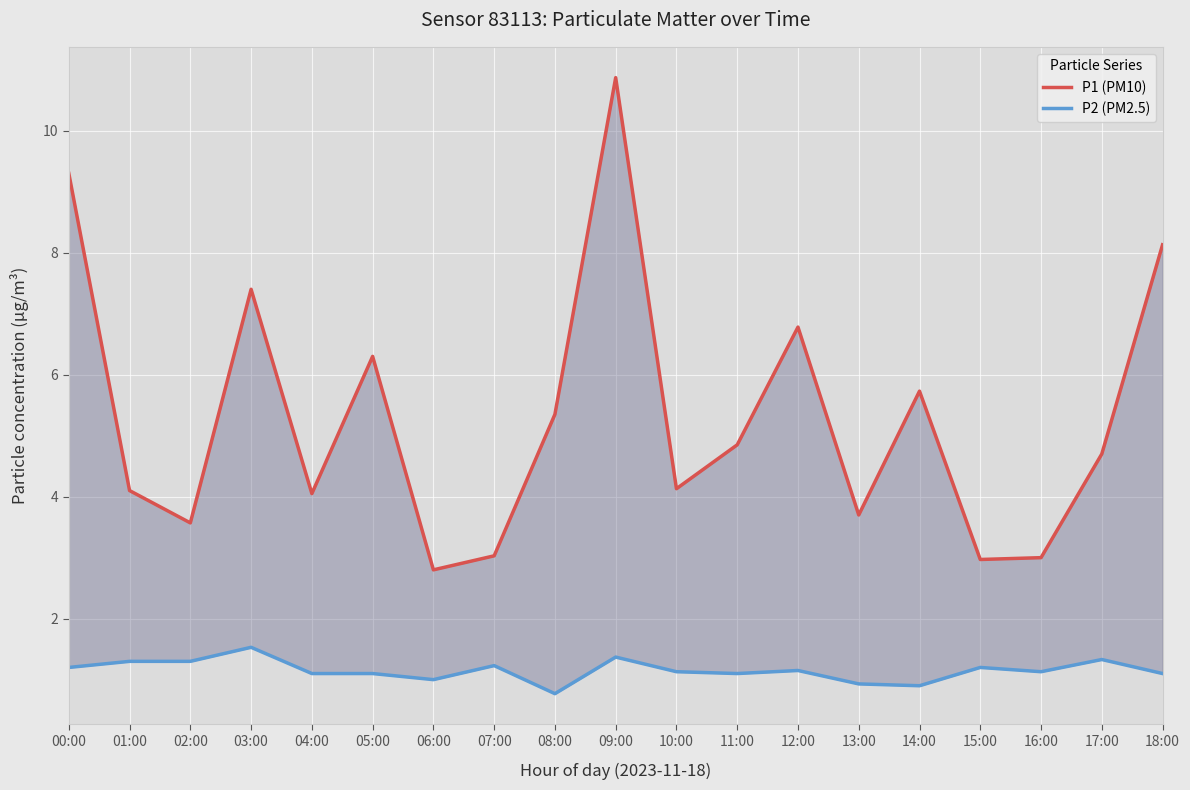

At which category is the sum across all series the highest?

09:00